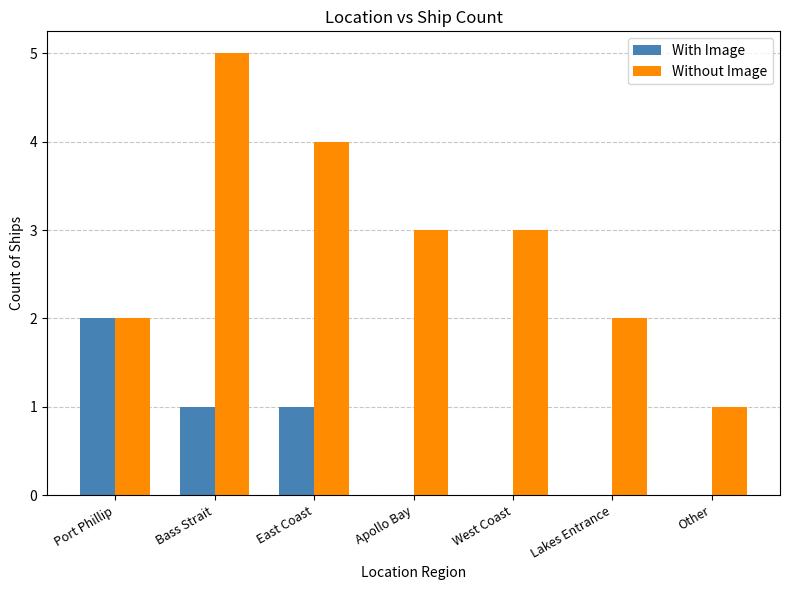

Reading left to right, extract all data points from this chart.

With Image: Port Phillip=2	Bass Strait=1	East Coast=1	Apollo Bay=0	West Coast=0	Lakes Entrance=0	Other=0
Without Image: Port Phillip=2	Bass Strait=5	East Coast=4	Apollo Bay=3	West Coast=3	Lakes Entrance=2	Other=1